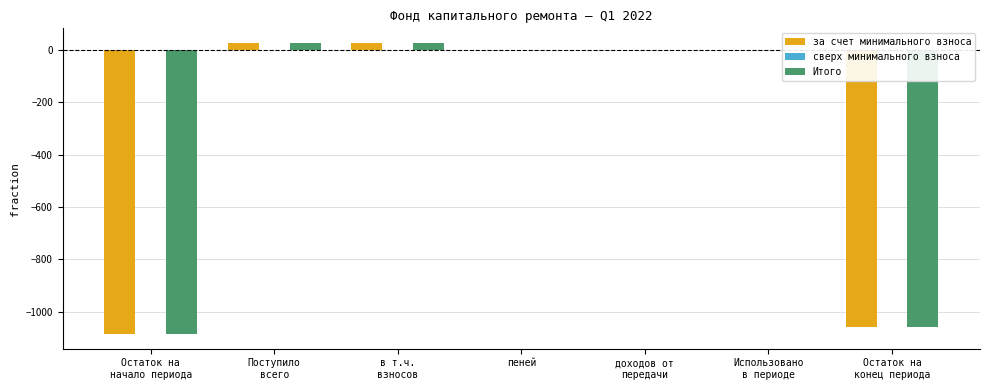

What is the highest value of the Итого series?

26.9